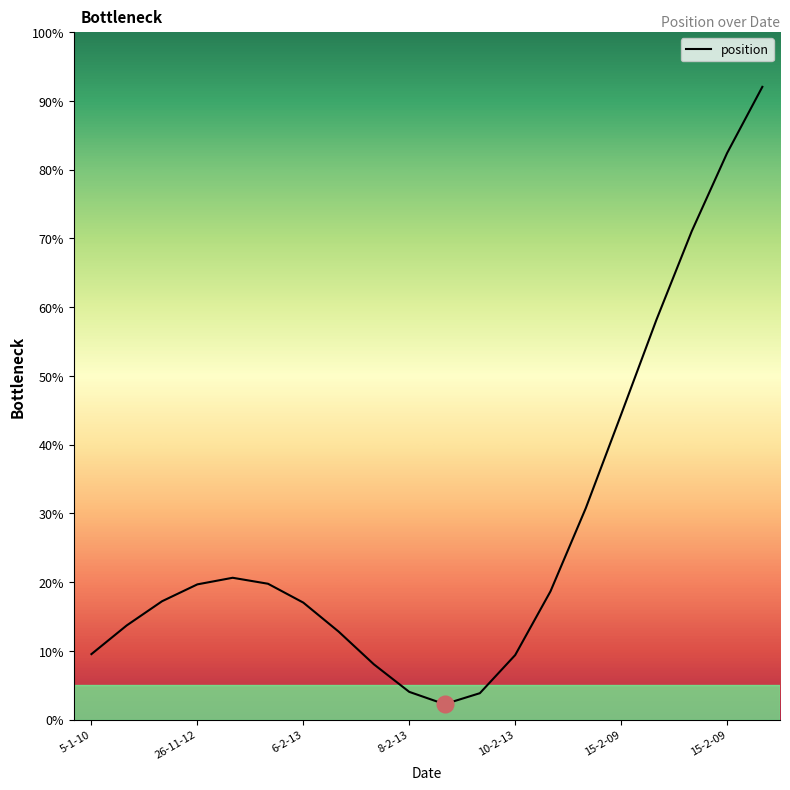

What is the average value?

27.8